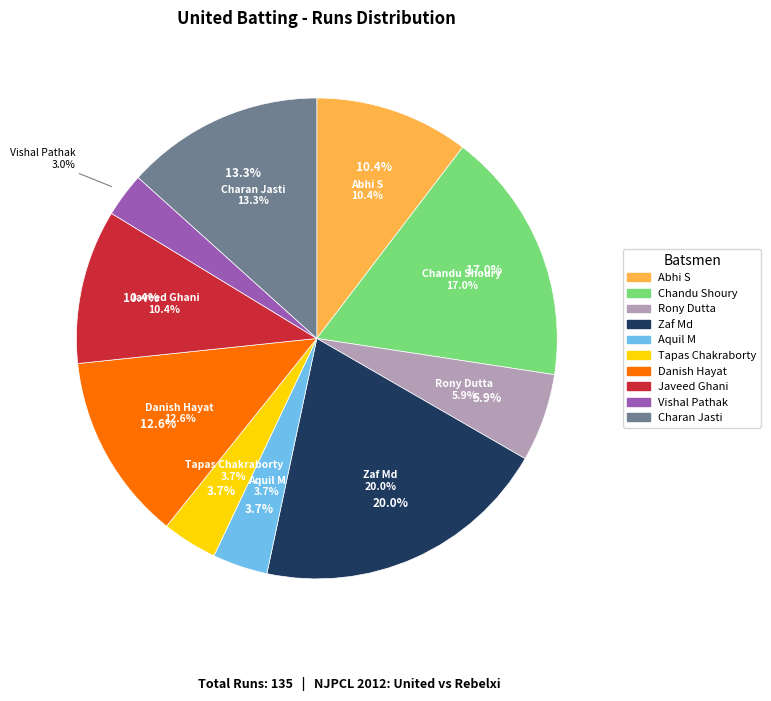

Does Vishal Pathak account for over 50% of the chart?

No